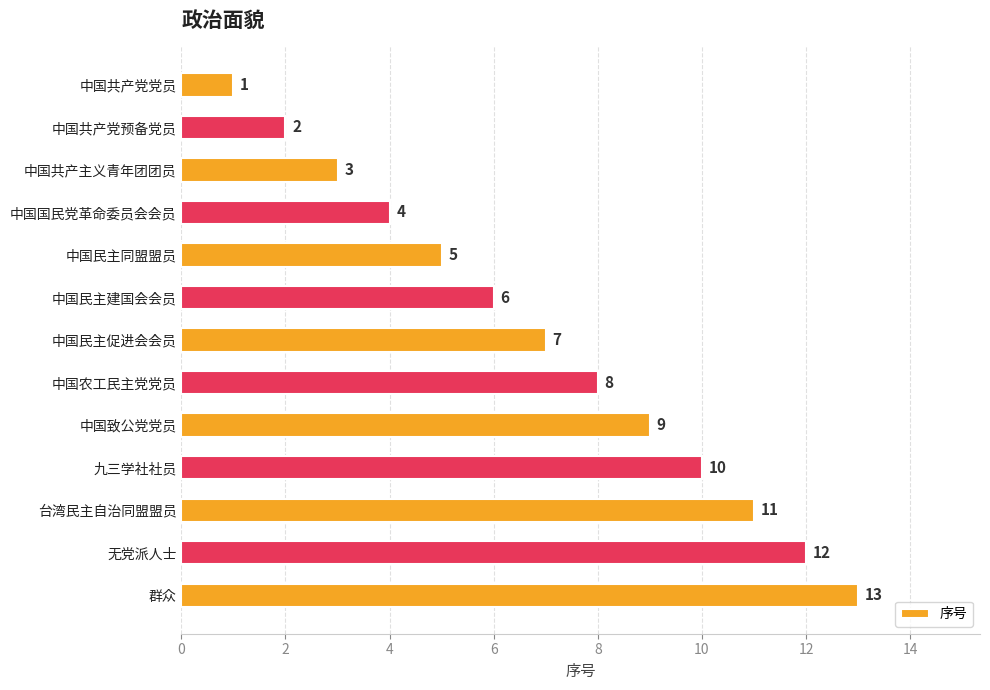

What is the change in value from 中国农工民主党党员 to 中国致公党党员?

+1